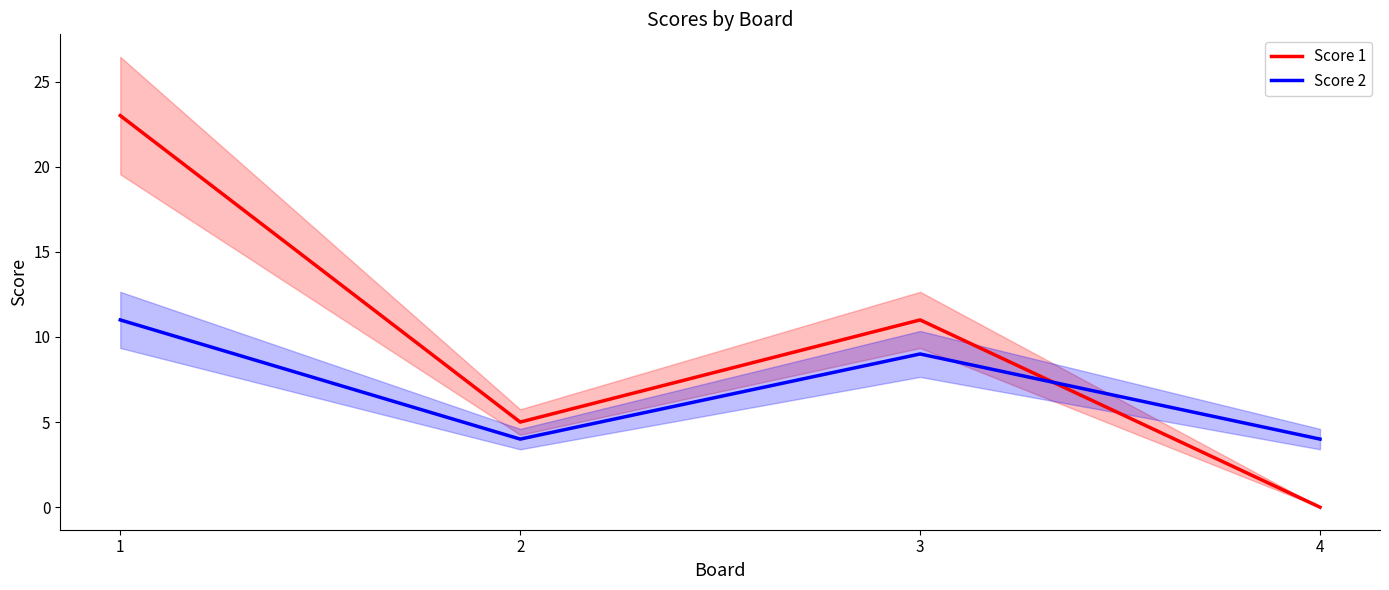

True or false: Score 1 has a value of 12 at 4.

False